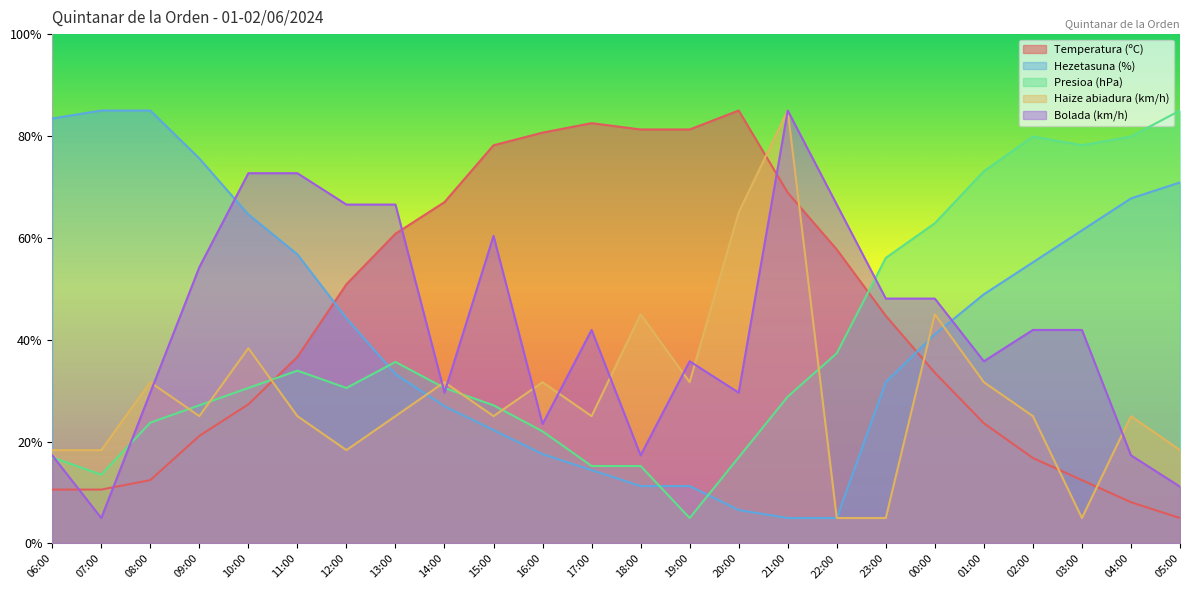

At which label does Presioa (hPa) reach its minimum?

19:00